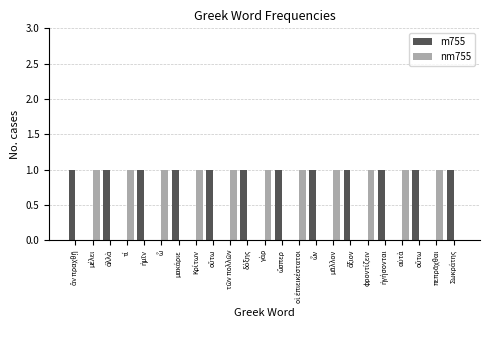

Count the number of data series in this chart.

2